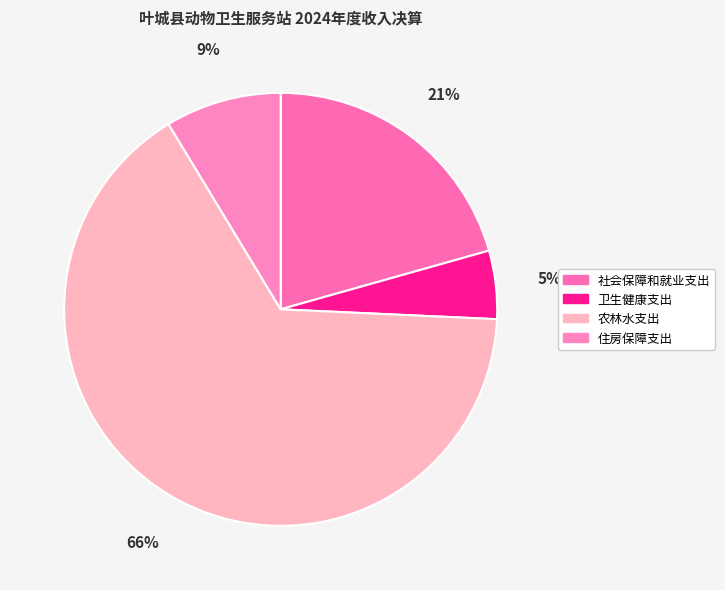

To the nearest percent, what is the difference between the 社会保障和就业支出 and 卫生健康支出 slice percentages?

16%